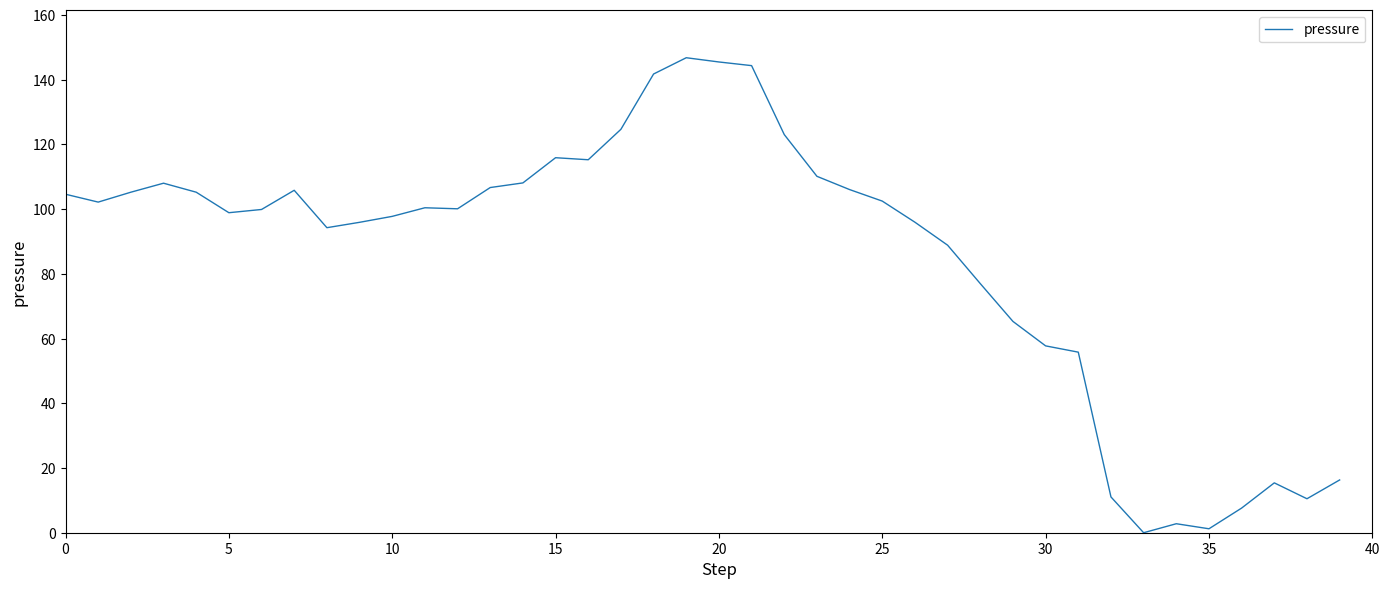

What is the difference between the maximum and minimum values?

146.8